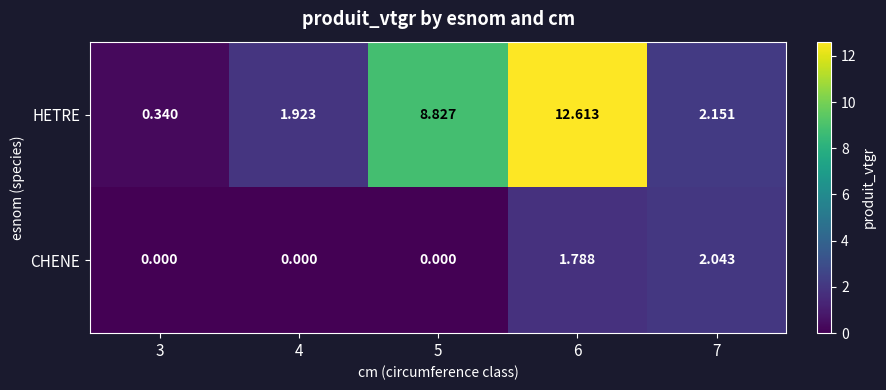

Is the value of CHENE at 4 greater than the value of HETRE at 6?

No